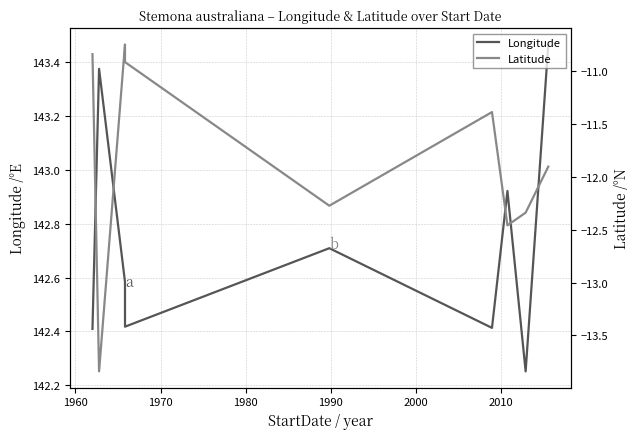

What is the difference between the highest and lowest values at 2000?

153.8